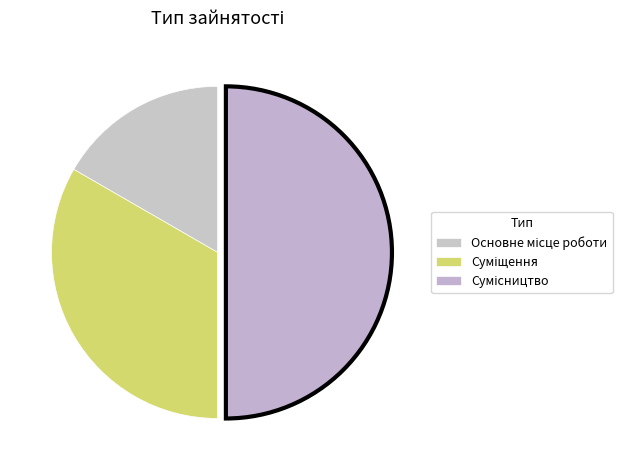

Is Сумісництво the majority of the pie?

No